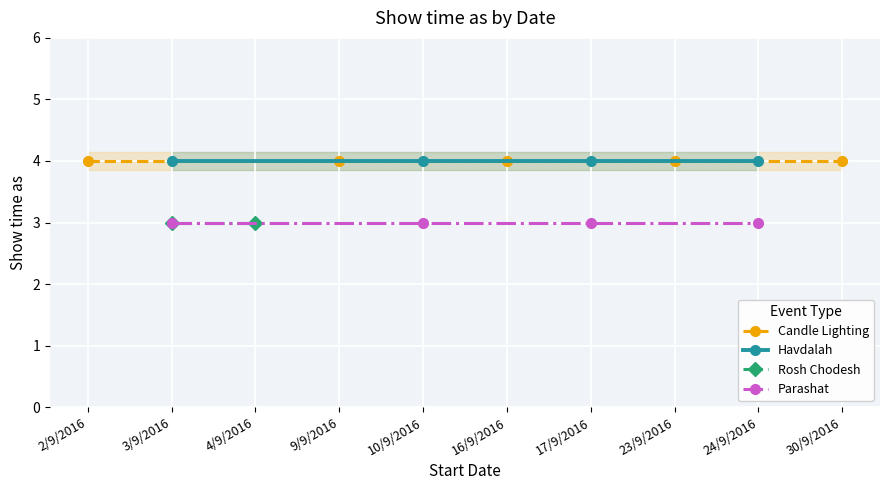

True or false: All Day Events and Timed Events intersect in this chart.

False